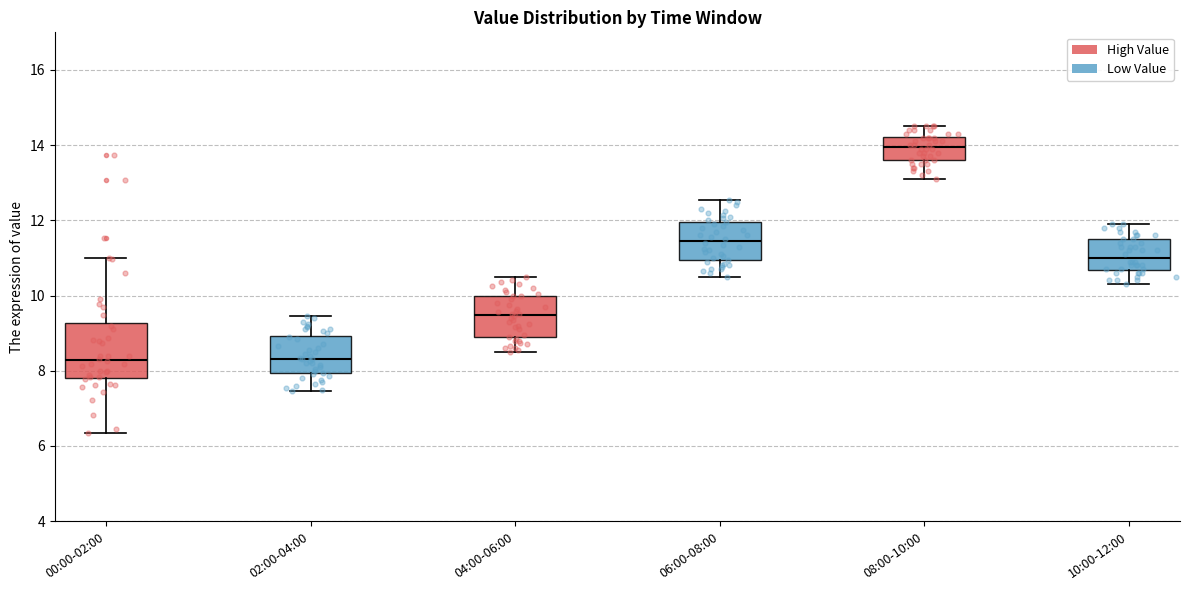

Where is the upper edge of the box for 02:00-04:00 on the y-axis? The values are not printed on the chart, so give them approximately, as read against the axis.

9.0